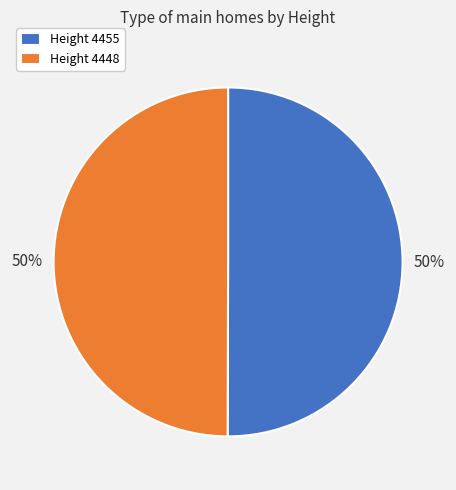

To the nearest percent, what is the combined percentage of Height 4455 and Height 4448?

100%